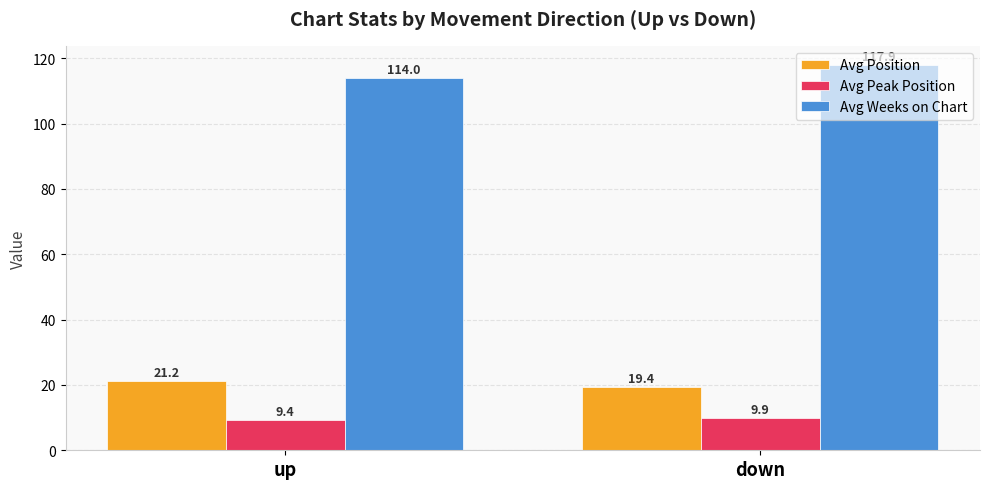

At which label does Avg Position reach its minimum?

down